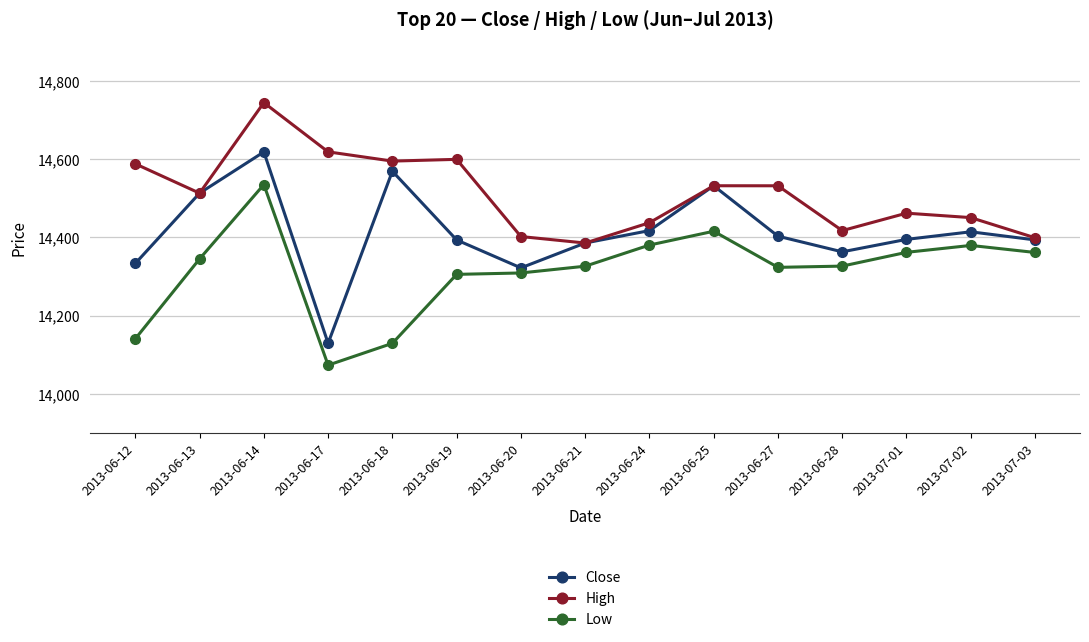

Is this an area chart (filled region under the line)?

No